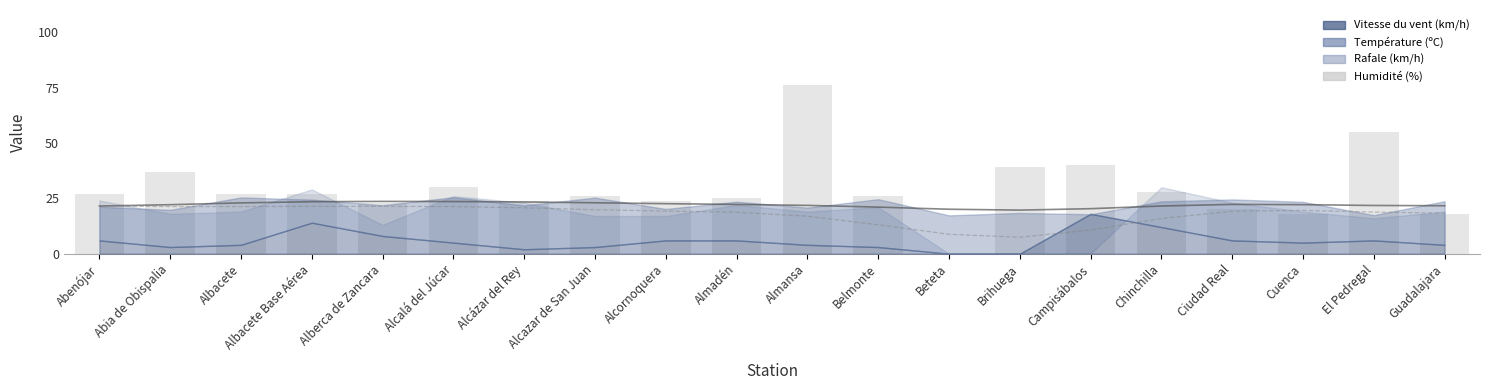

Is it true that the value at Alberca de Zancara is 14?

False